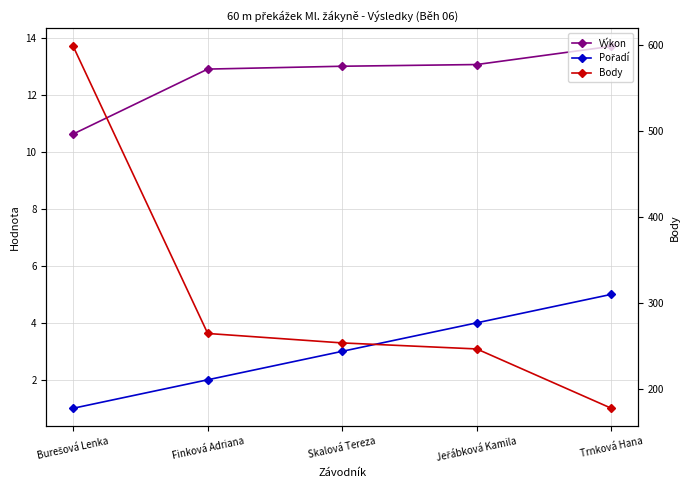

What is the label of the 5th point from the left?

Trnková Hana